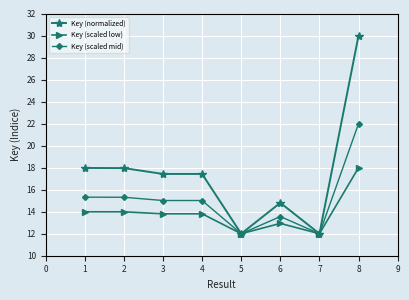

True or false: Key (normalized) has more than 0 points higher than both neighbors.

True